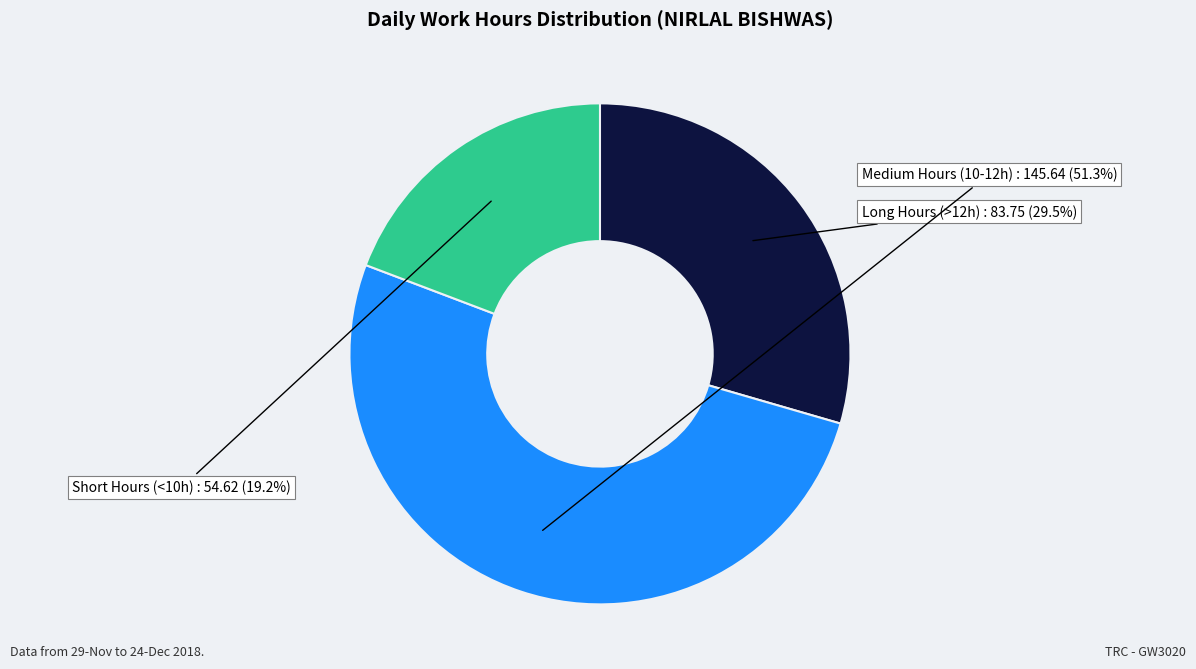

Is there a majority slice in this chart?

Yes